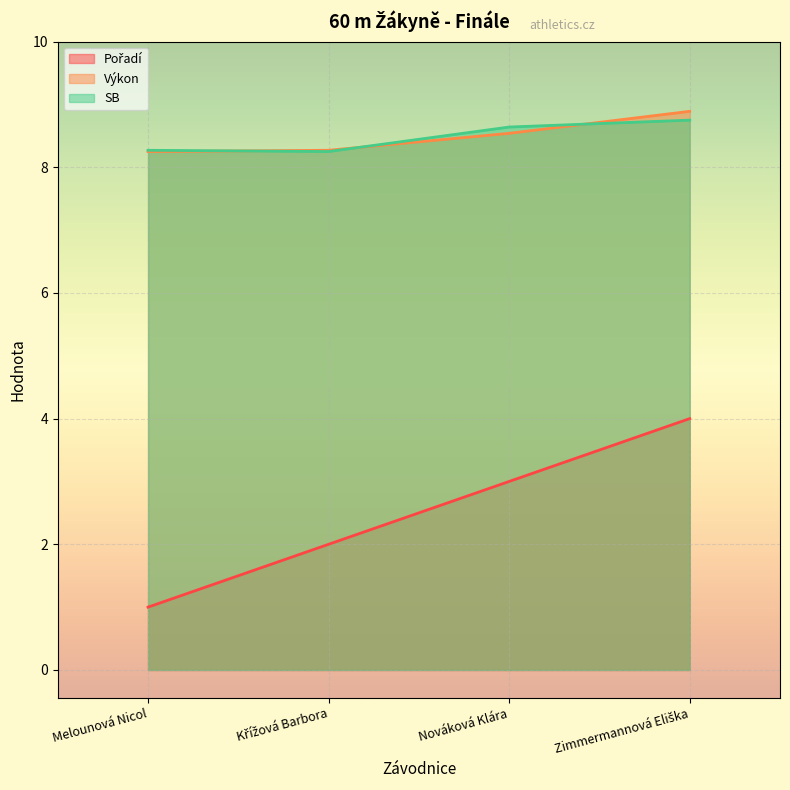

List the series in order of their peak value, highest first.

Výkon, SB, Pořadí